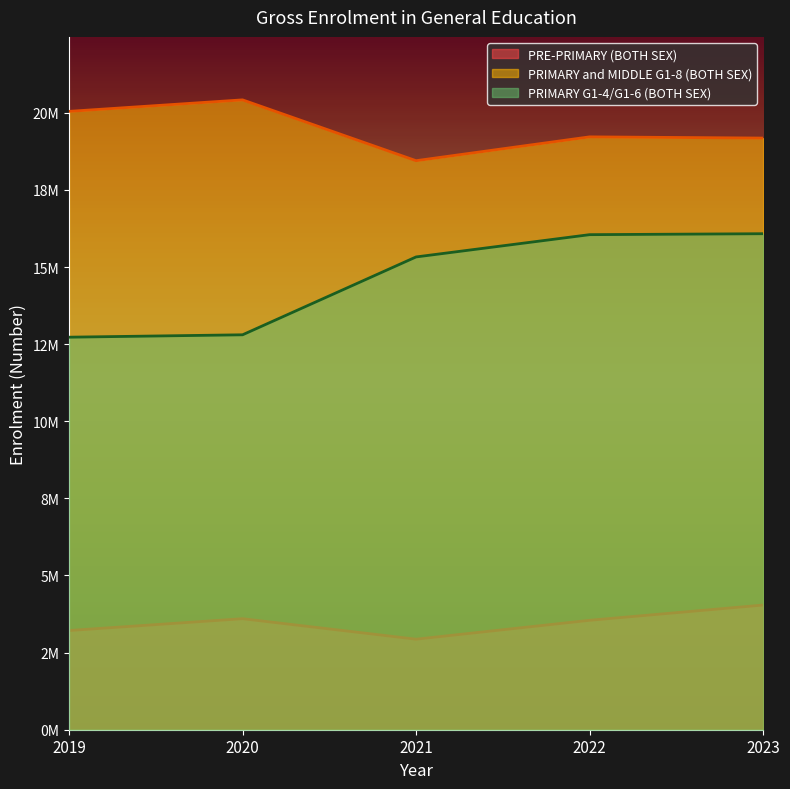

Between 2020 and 2022, which is larger?

2020